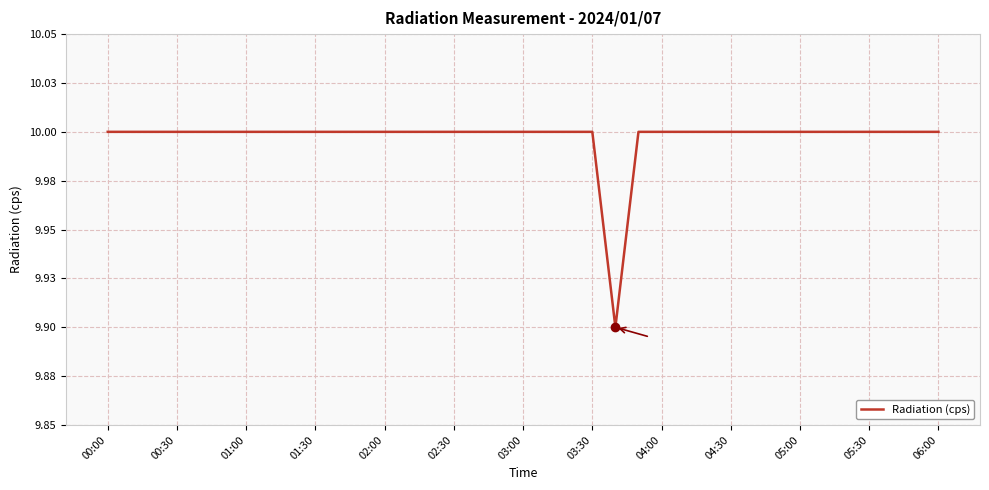

Does the chart display data point markers on the line(s)?

No